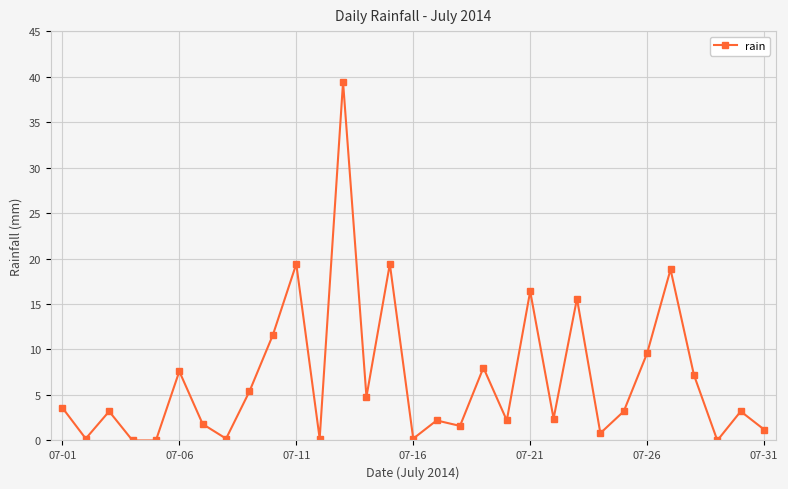

How many data points does each series have?

31